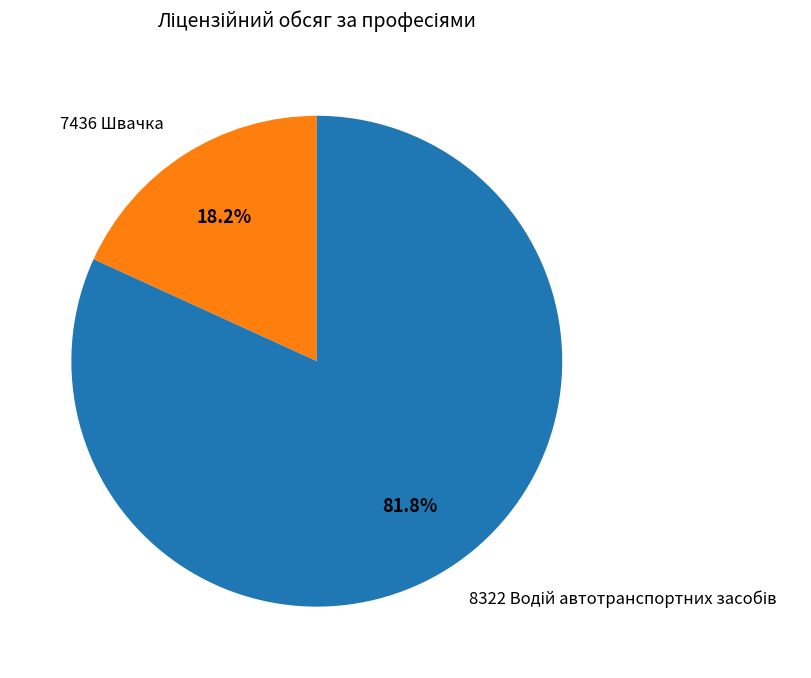

Does any single category account for the majority?

Yes